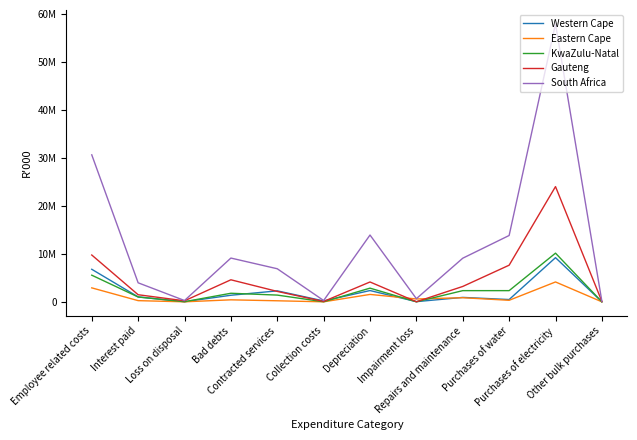

What is the total value across all series at Bad debts?

17275721